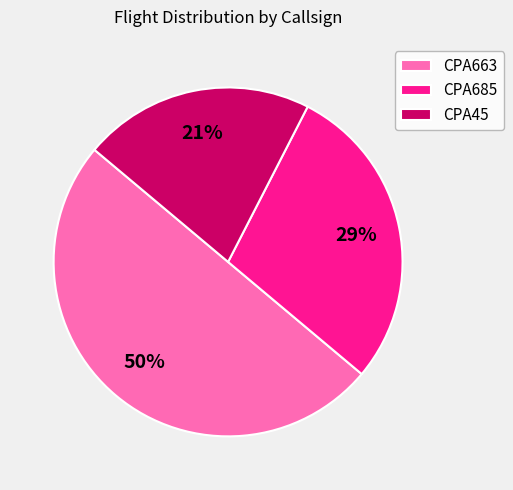

Rank the categories by value from lowest to highest.

CPA45, CPA685, CPA663